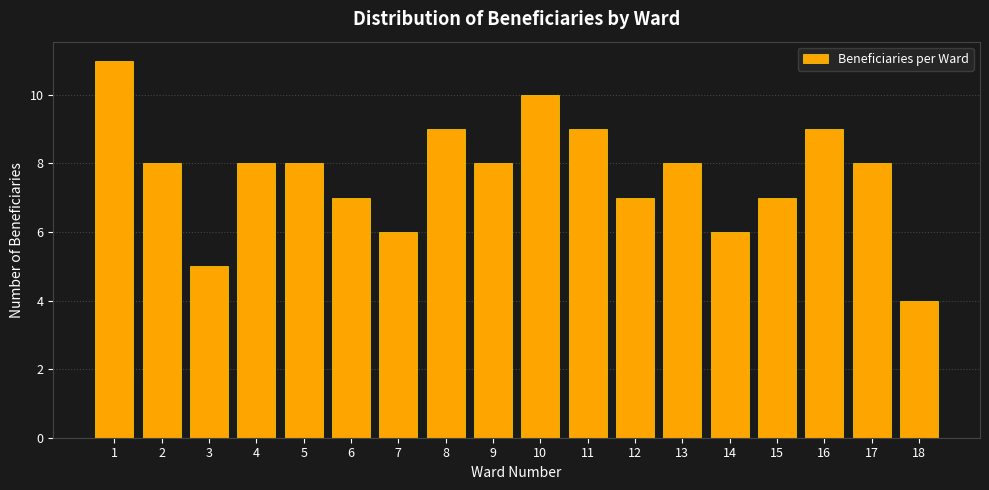

Reading left to right, list all the values displayed in this chart.

1=11	2=8	3=5	4=8	5=8	6=7	7=6	8=9	9=8	10=10	11=9	12=7	13=8	14=6	15=7	16=9	17=8	18=4